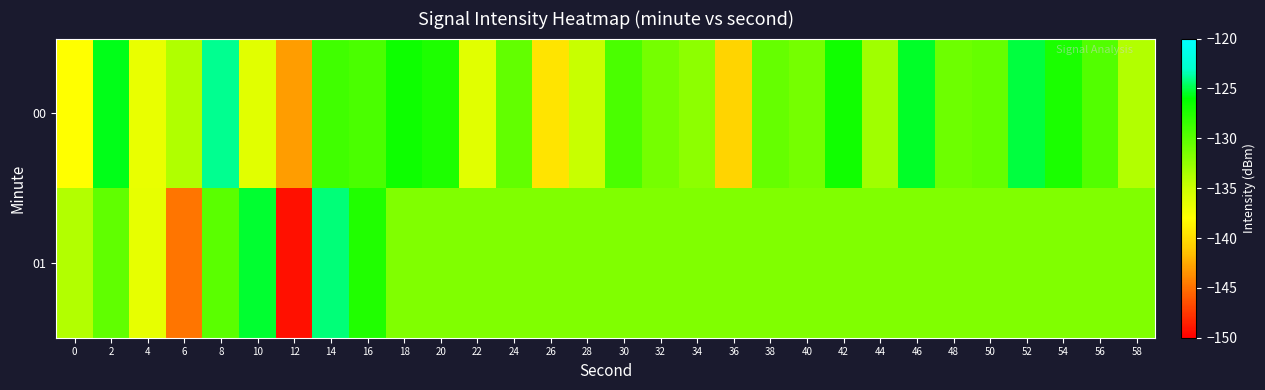

Count the number of data series in this chart.

2